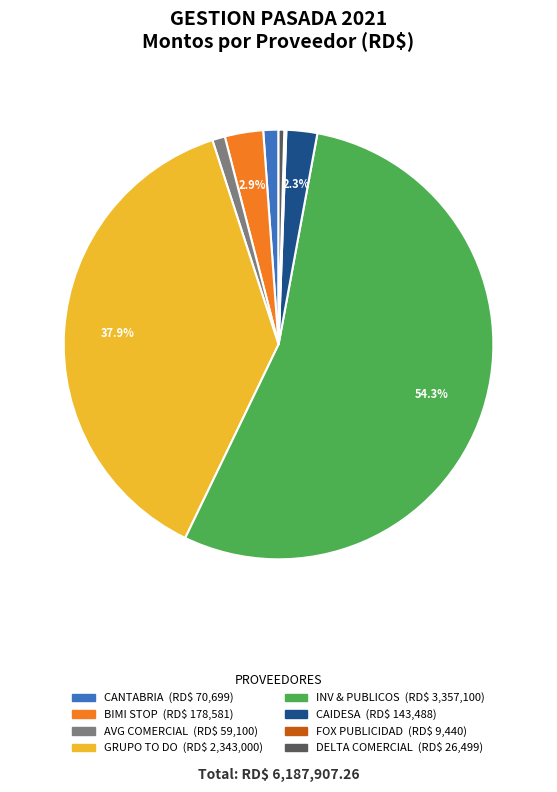

Is there a majority slice in this chart?

Yes